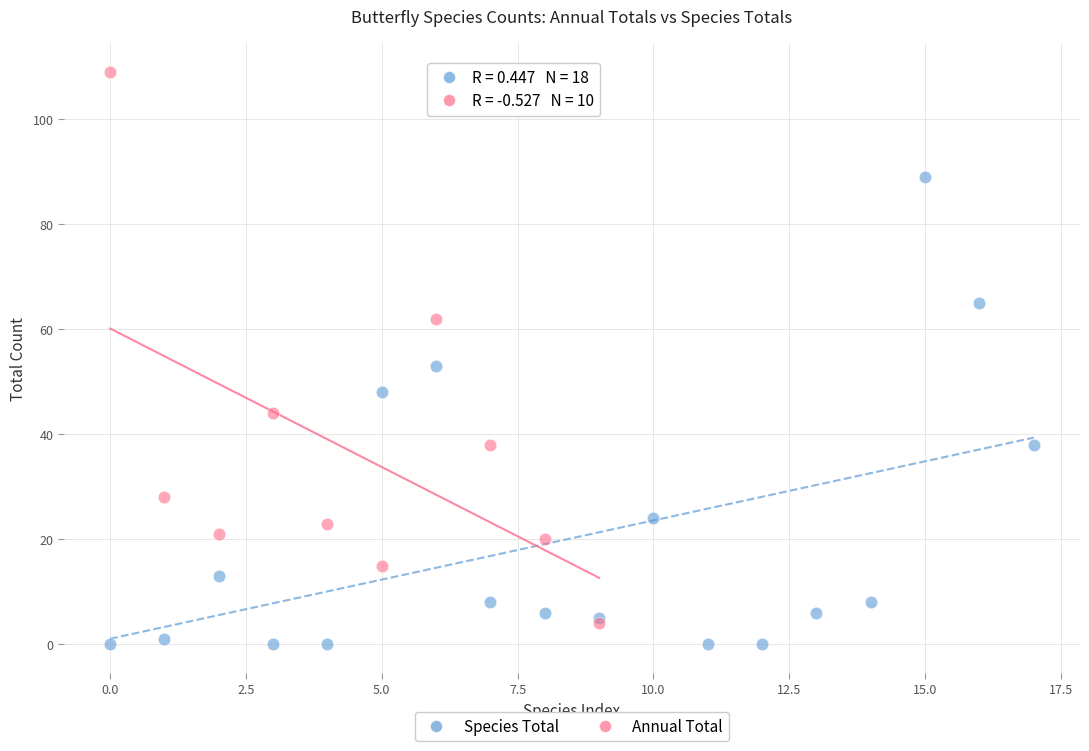

What are all the series names shown in the legend?

Species Total, Annual Total